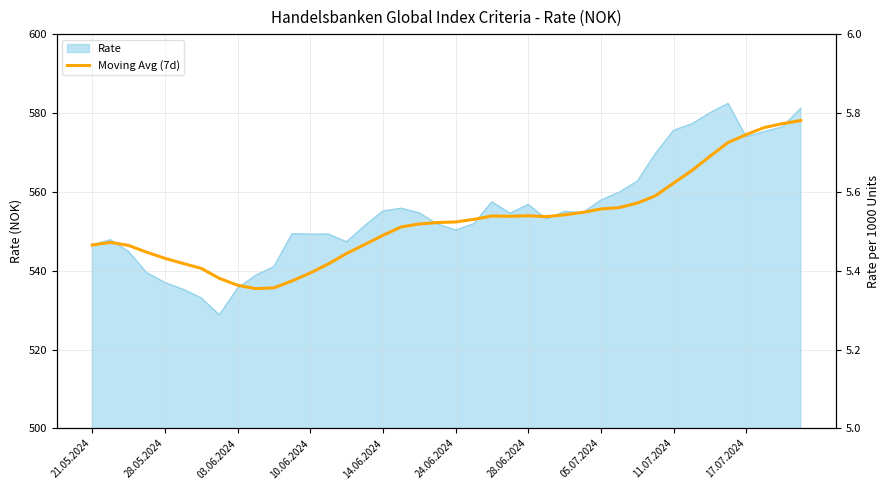

The chart shows a value of 304.1 at 10. True or false?

False